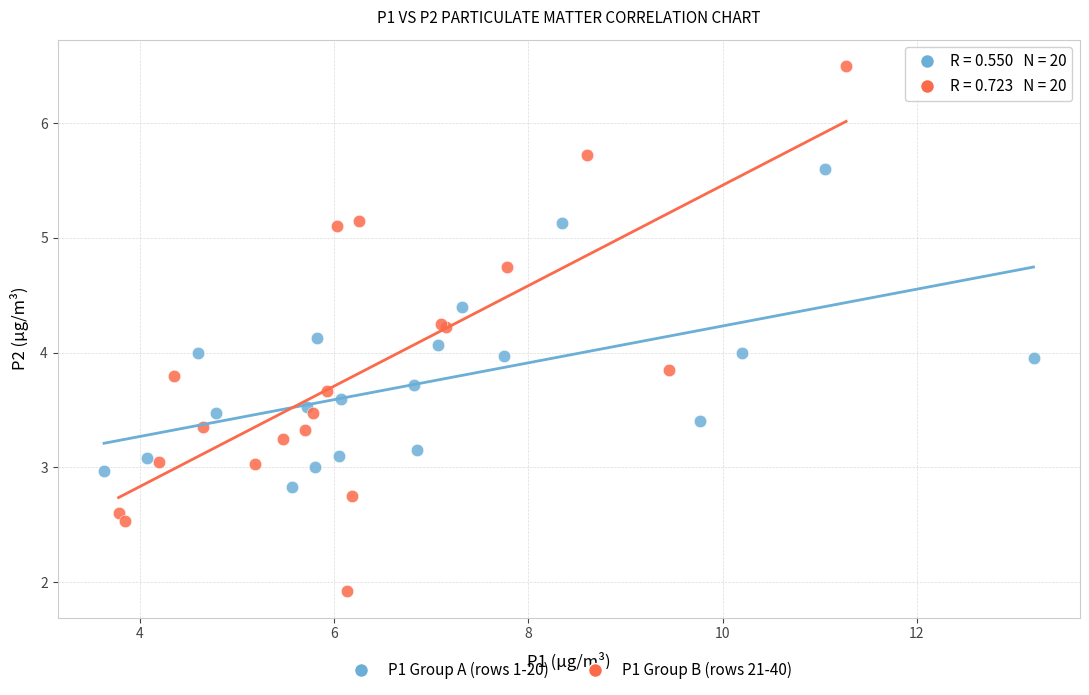

Which series contains the lowest Y value?

P1 Group B (rows 21-40)